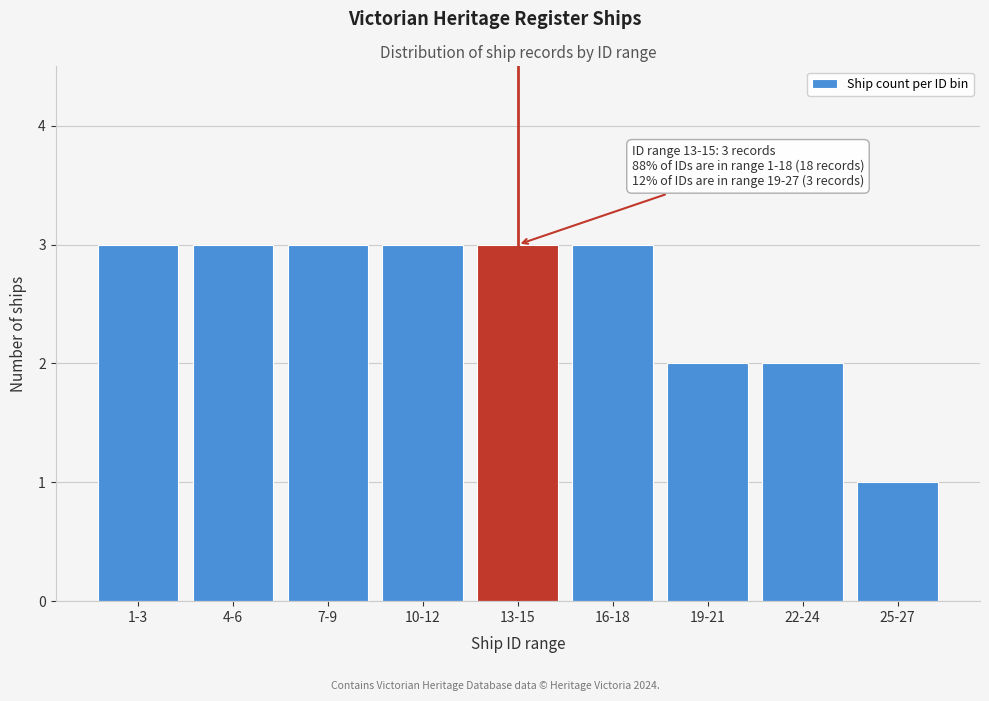

Reading right to left, list all the values displayed in this chart.

1	2	2	3	3	3	3	3	3